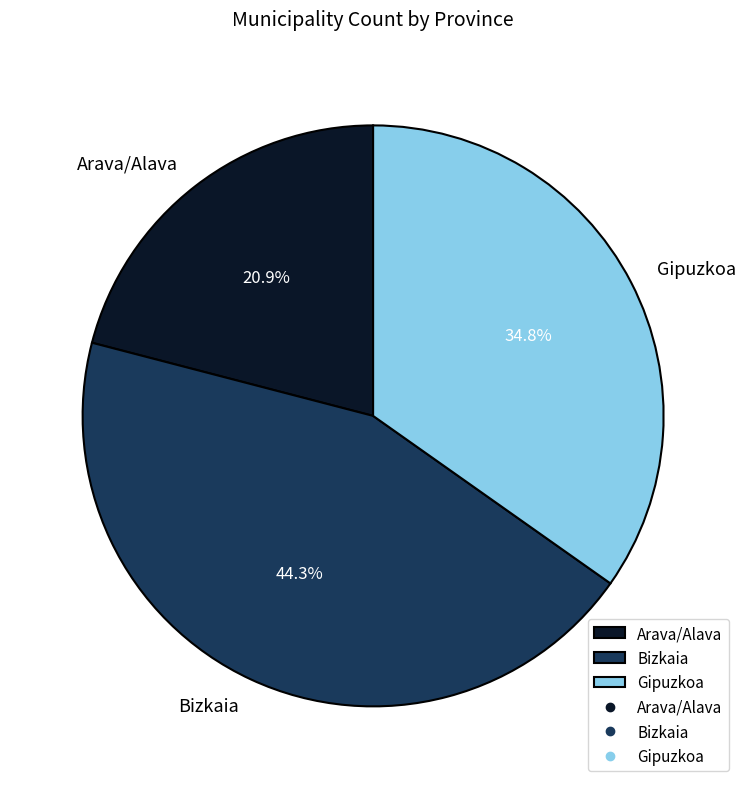

To the nearest percent, what is the average slice percentage?

33%